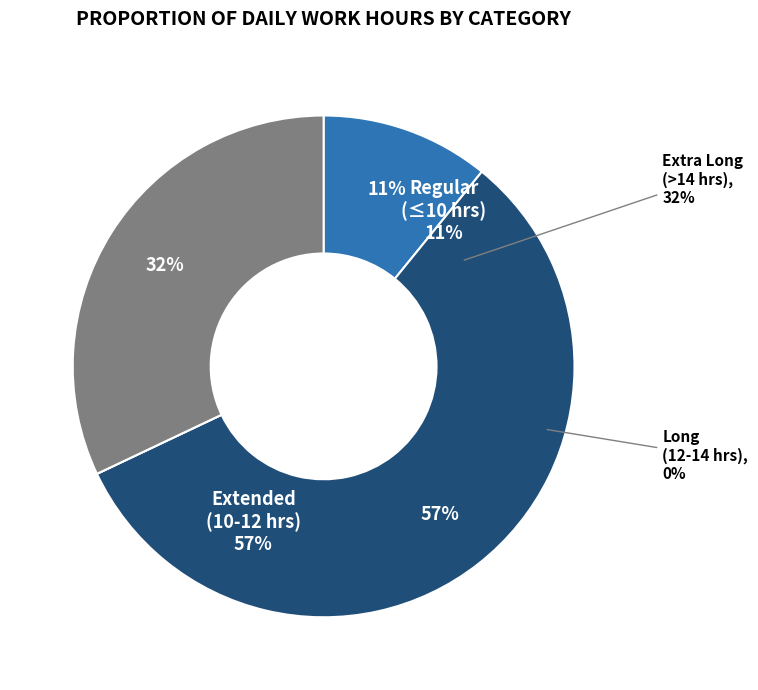

True or false: 11 Aug accounts for 1% of the total.

False